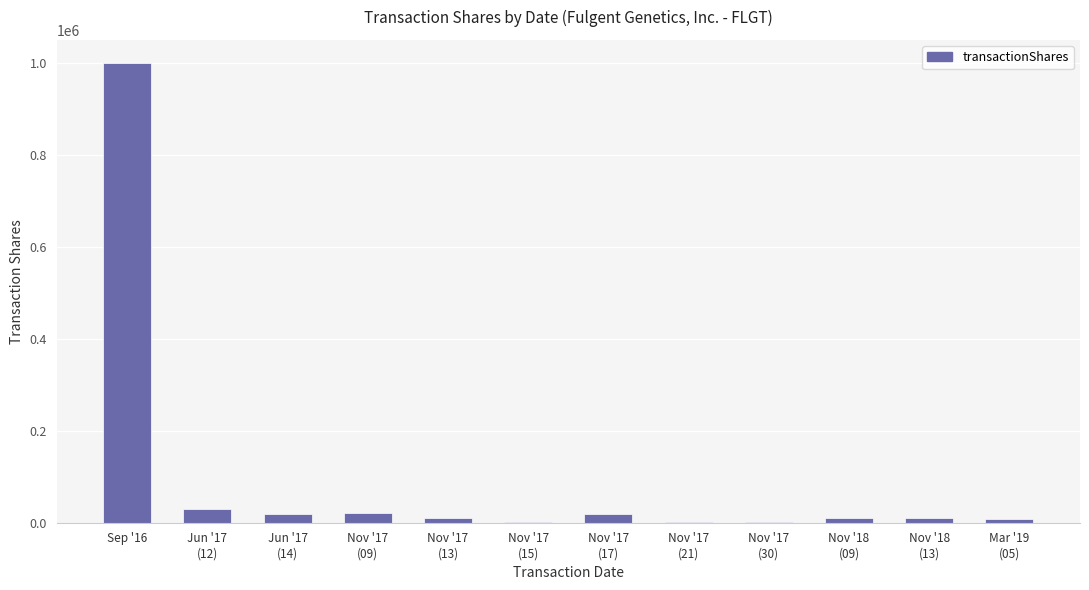

What is the greatest value displayed?

1000000